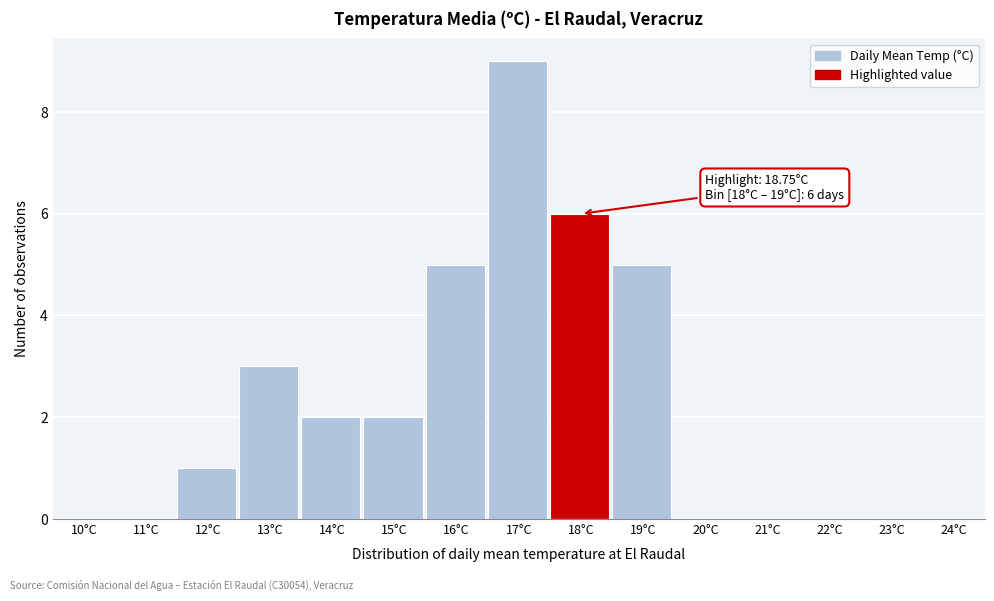

Reading left to right, transcribe all the data shown in this chart.

10°C=0	11°C=0	12°C=1	13°C=3	14°C=2	15°C=2	16°C=5	17°C=9	18°C=6	19°C=5	20°C=0	21°C=0	22°C=0	23°C=0	24°C=0